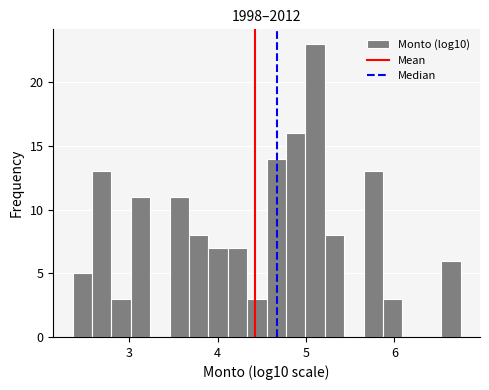

Around what value on the x-axis is the tallest bar? Give the approximate position of its centre, as read against the axis.

5.1